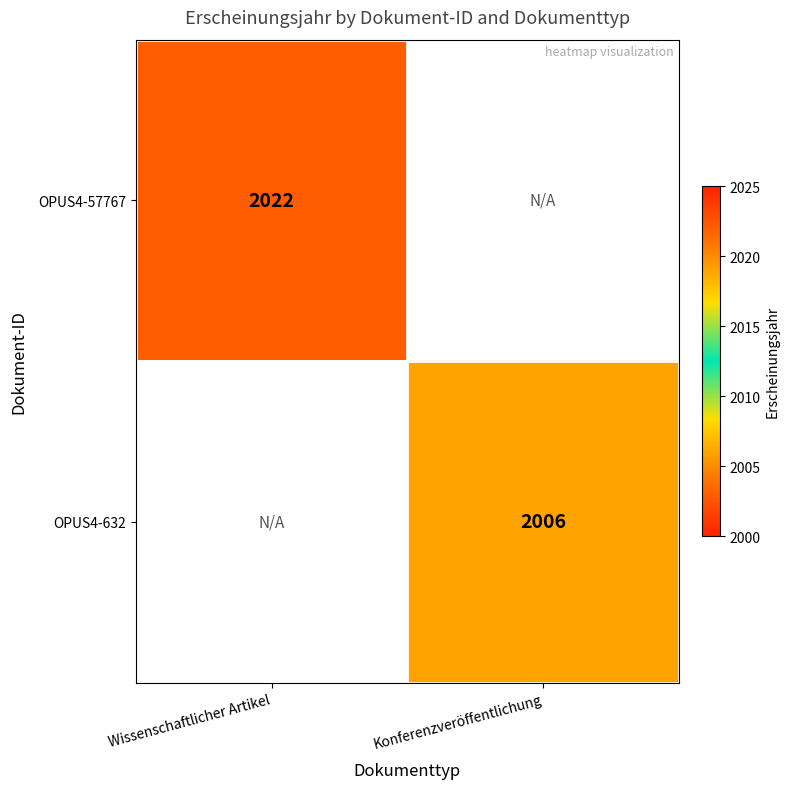

The value of OPUS4-57767 at Wissenschaftlicher Artikel is 3117. True or false?

False